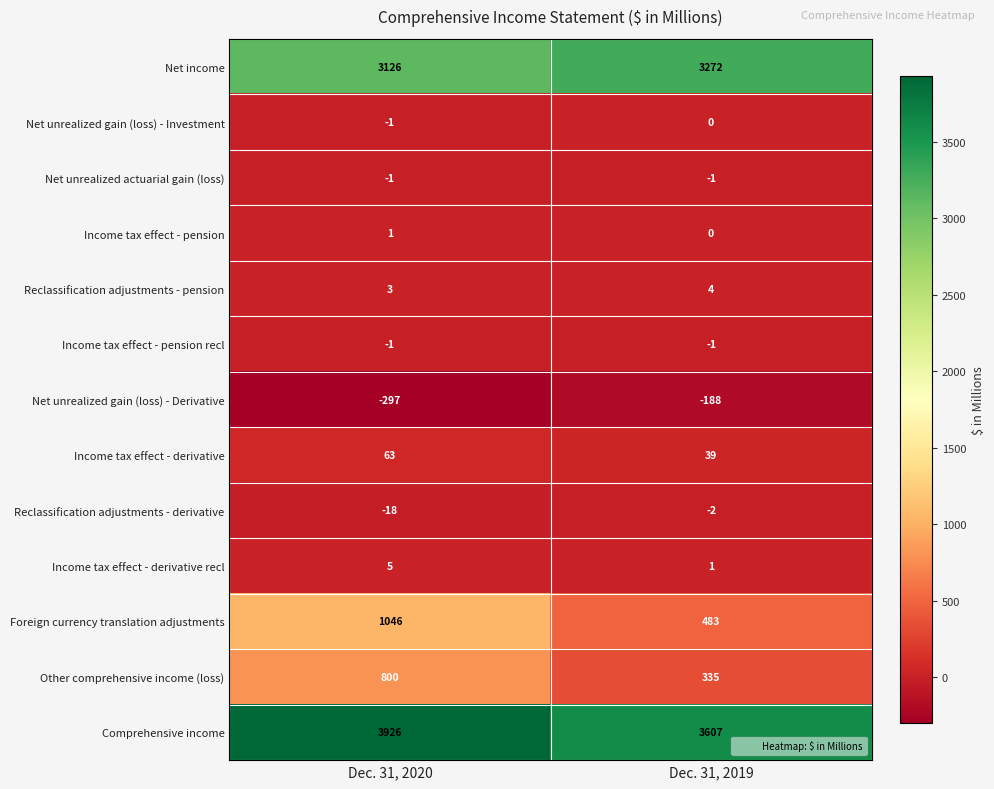

Reading right to left, transcribe all the data shown in this chart.

Net income: Dec. 31, 2019=3272	Dec. 31, 2020=3126
Net unrealized gain (loss) - Investment: Dec. 31, 2019=0	Dec. 31, 2020=-1
Net unrealized actuarial gain (loss): Dec. 31, 2019=-1	Dec. 31, 2020=-1
Income tax effect - pension: Dec. 31, 2019=0	Dec. 31, 2020=1
Reclassification adjustments - pension: Dec. 31, 2019=4	Dec. 31, 2020=3
Income tax effect - pension recl: Dec. 31, 2019=-1	Dec. 31, 2020=-1
Net unrealized gain (loss) - Derivative: Dec. 31, 2019=-188	Dec. 31, 2020=-297
Income tax effect - derivative: Dec. 31, 2019=39	Dec. 31, 2020=63
Reclassification adjustments - derivative: Dec. 31, 2019=-2	Dec. 31, 2020=-18
Income tax effect - derivative recl: Dec. 31, 2019=1	Dec. 31, 2020=5
Foreign currency translation adjustments: Dec. 31, 2019=483	Dec. 31, 2020=1046
Other comprehensive income (loss): Dec. 31, 2019=335	Dec. 31, 2020=800
Comprehensive income: Dec. 31, 2019=3607	Dec. 31, 2020=3926